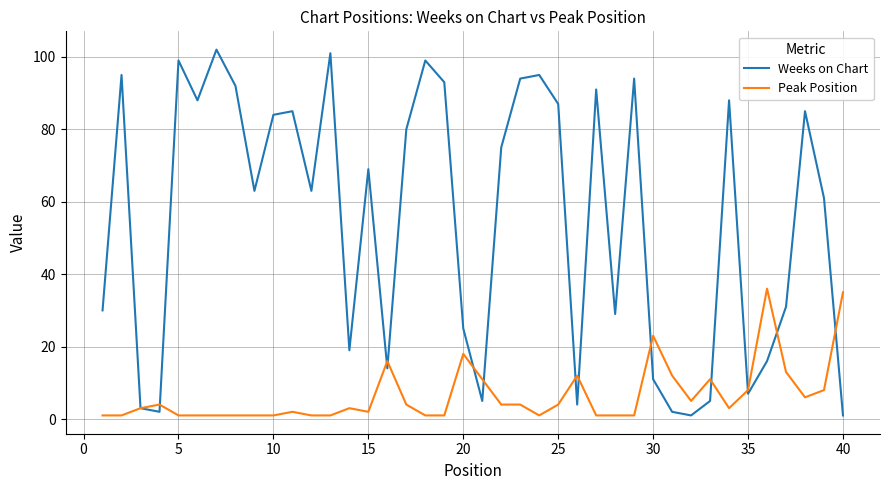

Rank the series by their average value, from lowest to highest.

Peak Position, Weeks on Chart